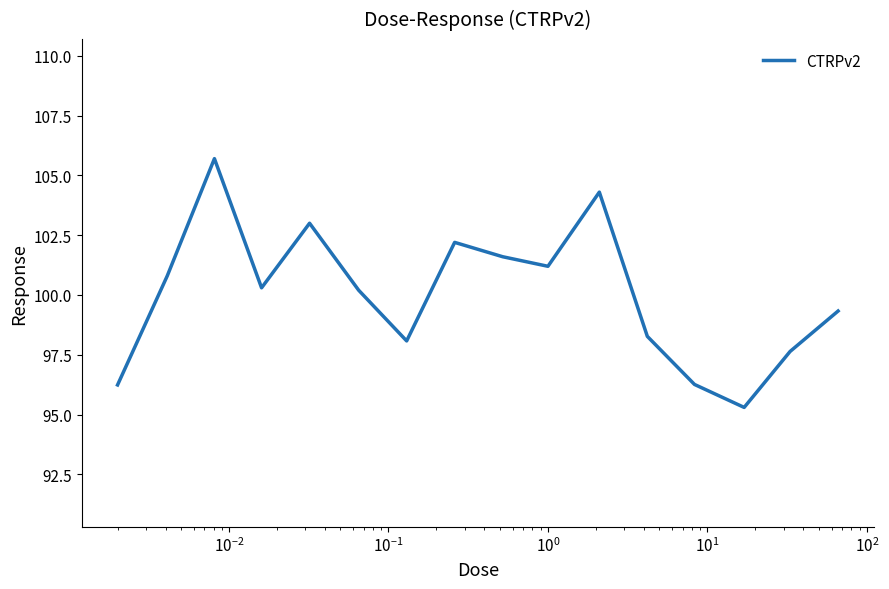

What is the difference between the maximum and minimum values?

10.4